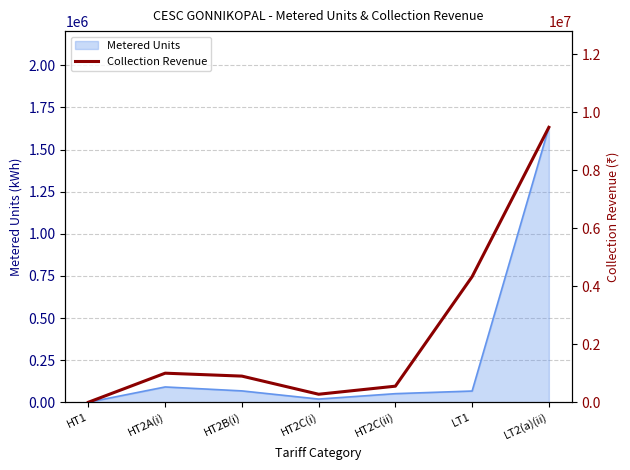

Between HT2C(i) and LT1, which is larger?

LT1